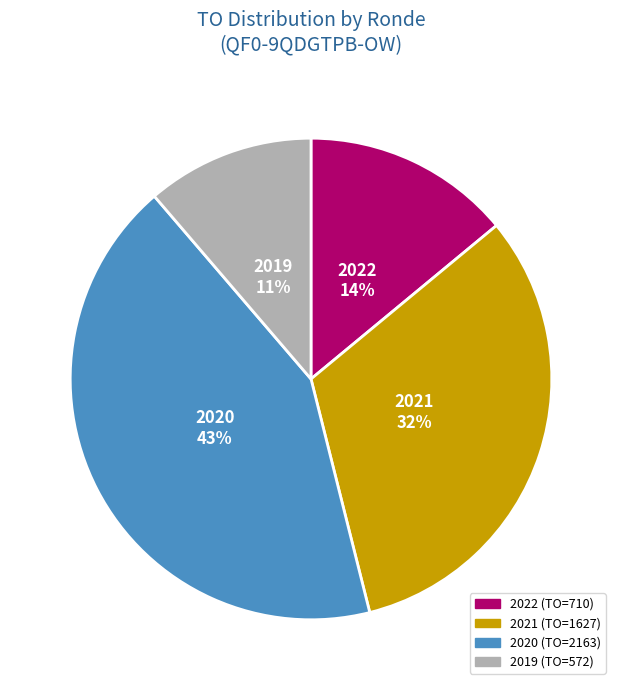

Is there a majority slice in this chart?

No